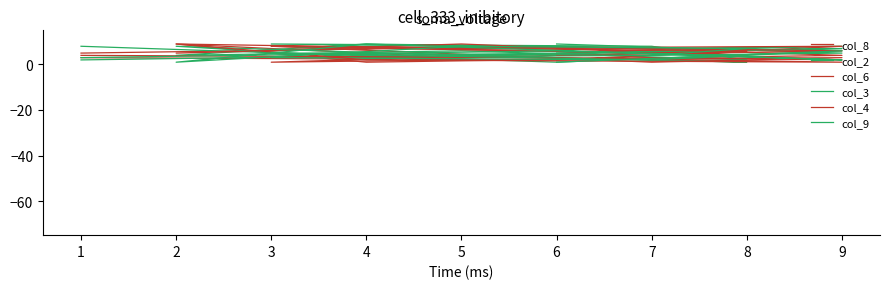

Read the col_4 value at 6.

3